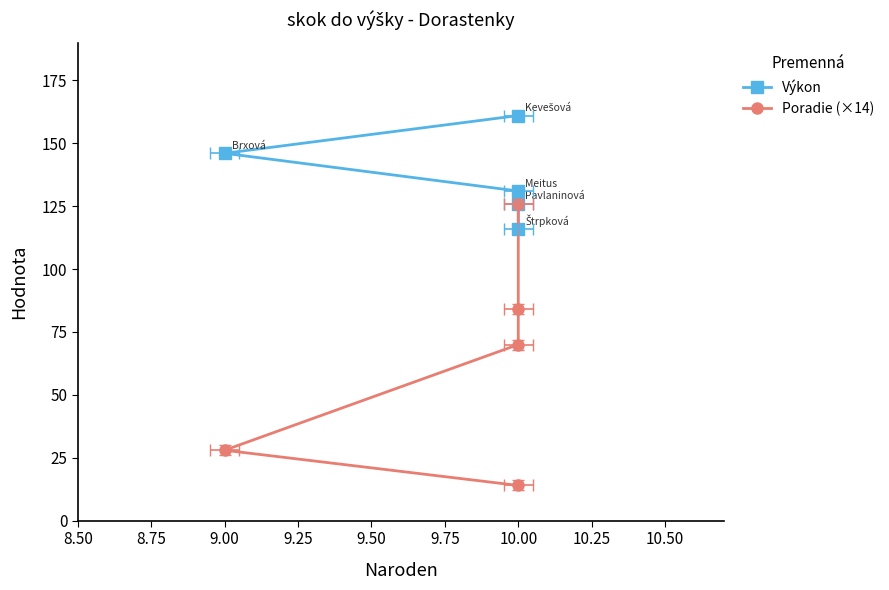

What are all the series names shown in the legend?

Výkon, Poradie (×14)